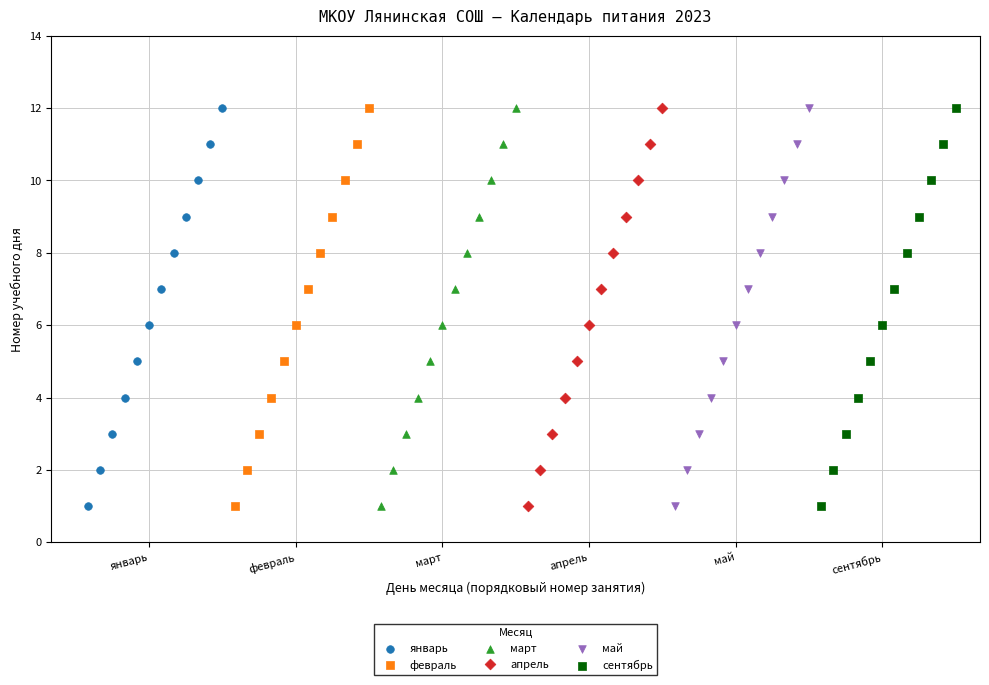

What are all the series names shown in the legend?

январь, февраль, март, апрель, май, сентябрь